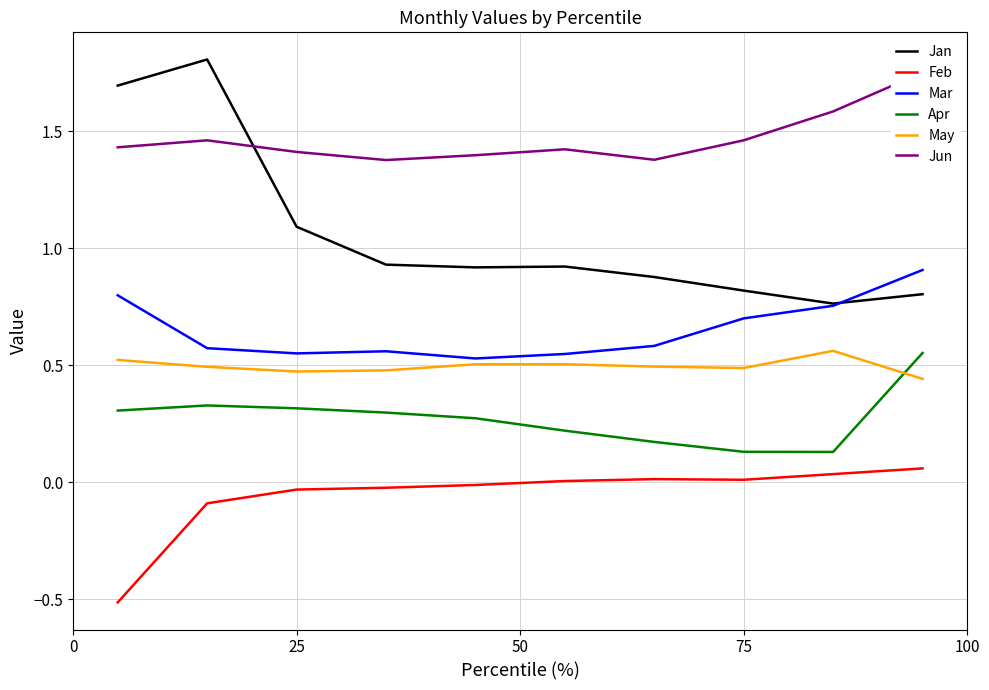

What is the minimum value for Jun?

1.4